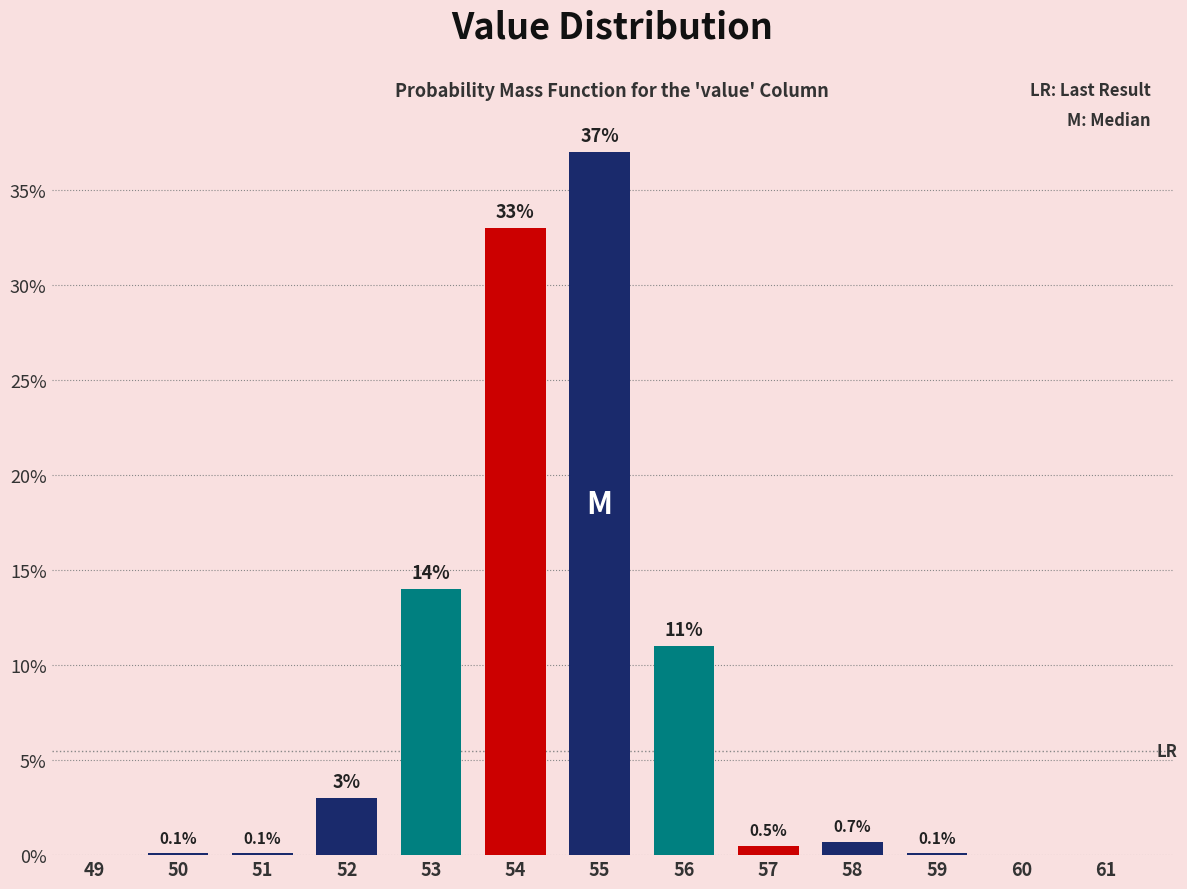

Reading left to right, extract all data points from this chart.

49=0.0	50=0.1	51=0.1	52=3.0	53=14.0	54=33.0	55=37.0	56=11.0	57=0.5	58=0.7	59=0.1	60=0.0	61=0.0